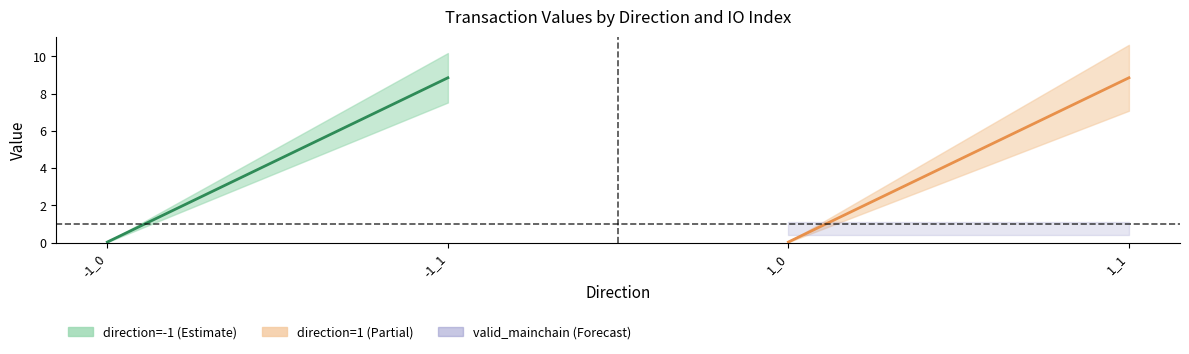

Where is the first local maximum for value?

-1_1